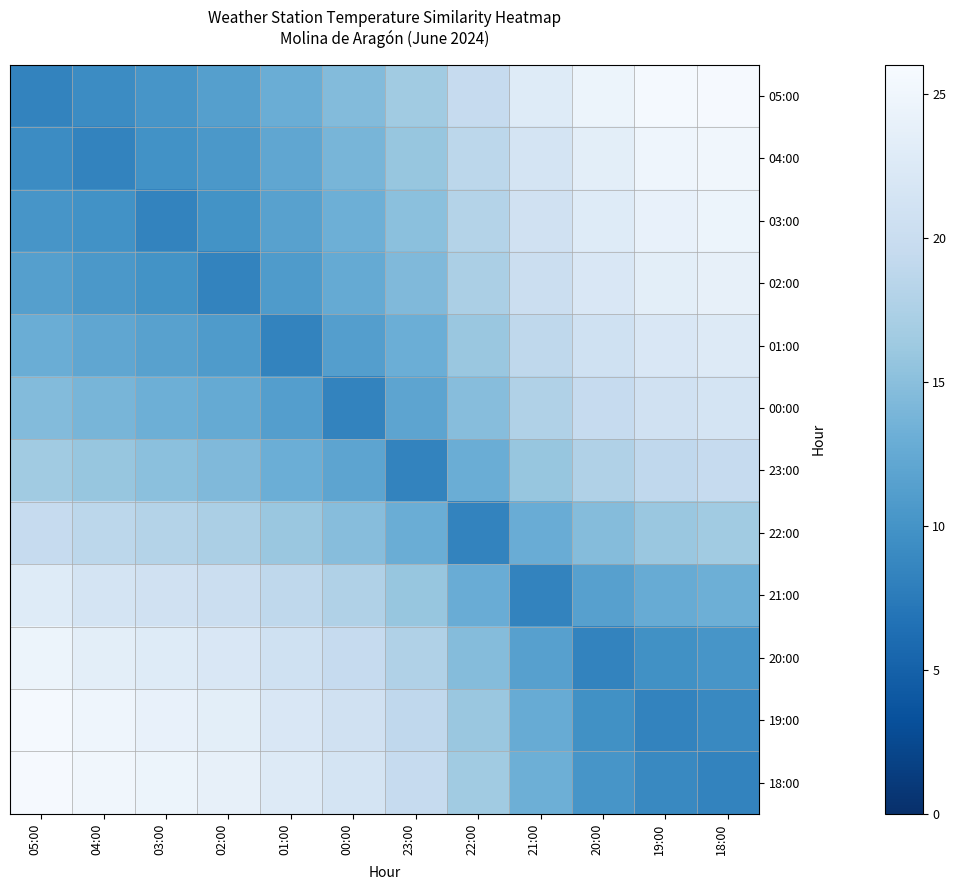

Count the number of categories in the chart.

12